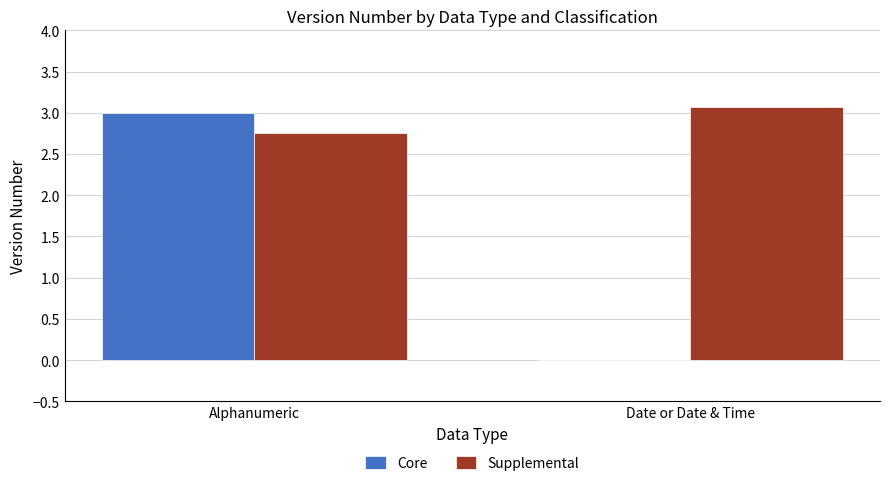

Which series has the largest range (max minus min)?

Core